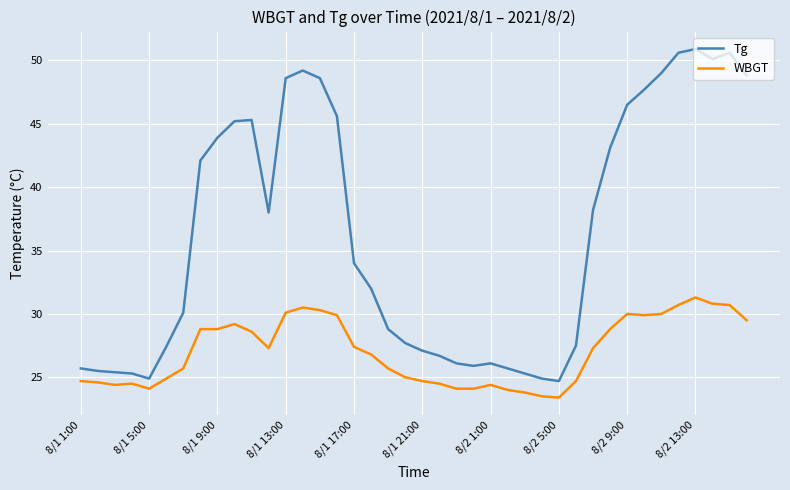

List the series in order of their overall mean, highest first.

Tg, WBGT